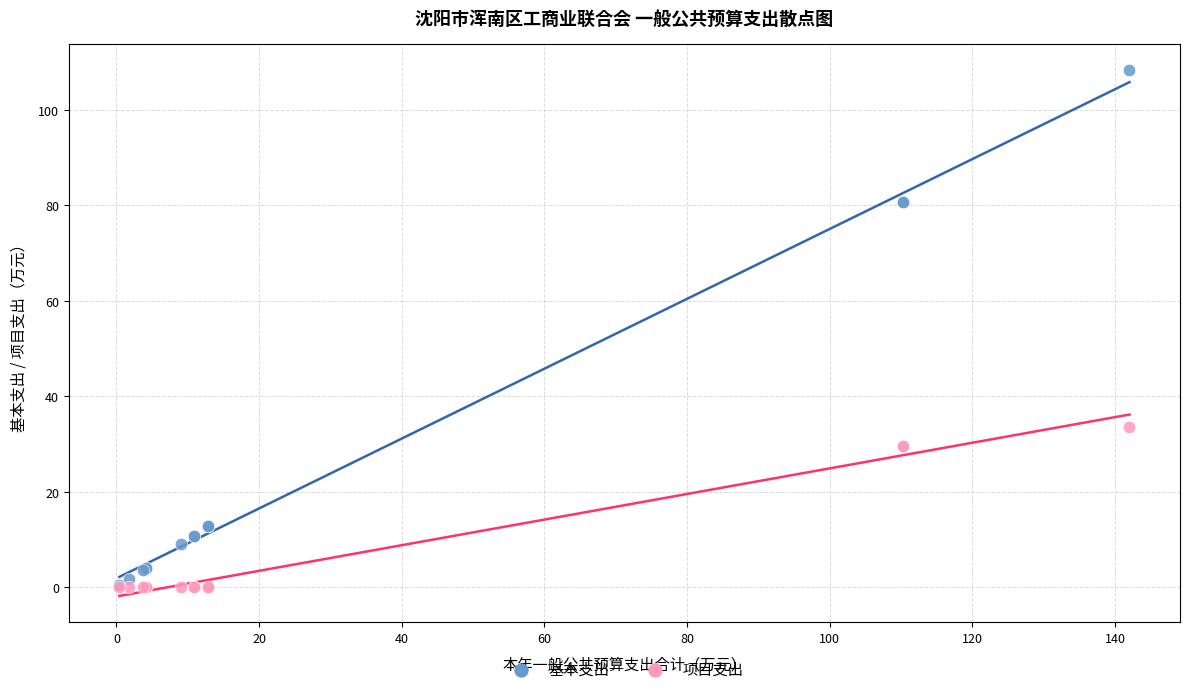

In the 基本支出 series, what Y value is closest to 54?

80.7